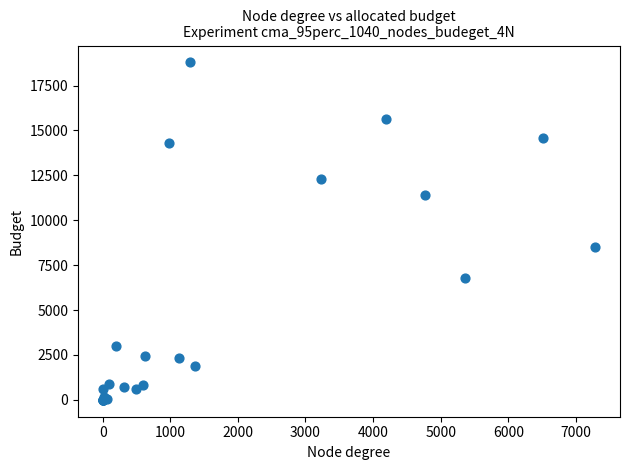

What Y value in the scatter plot is closest to 9394?

8533